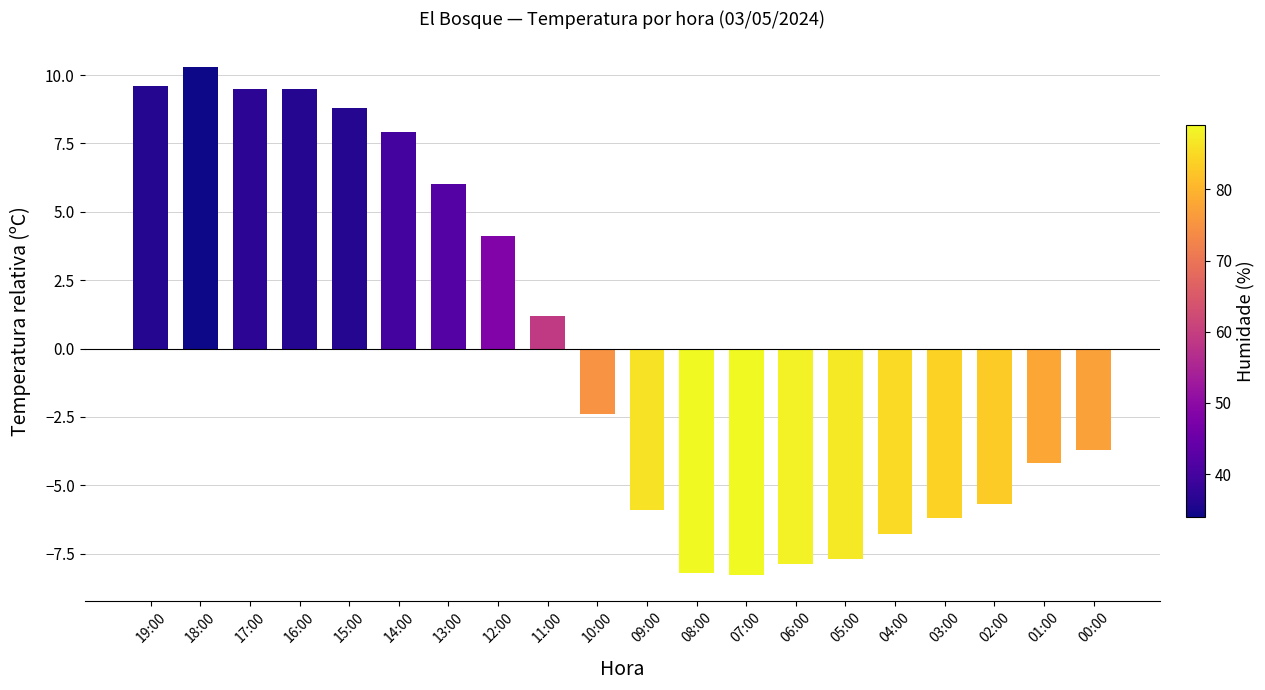

What is the label of the 4th bar from the left?

16:00